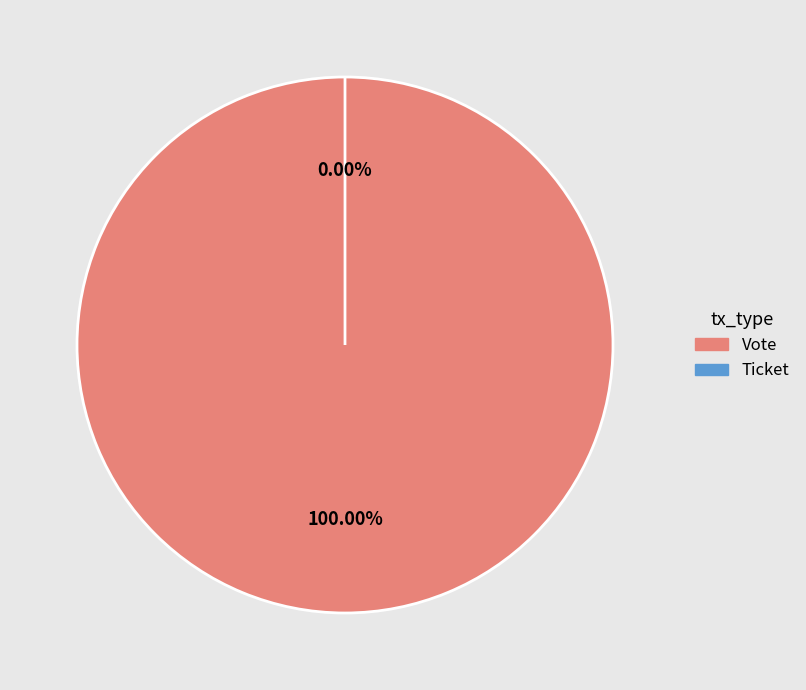

How many segments does this pie chart have?

2